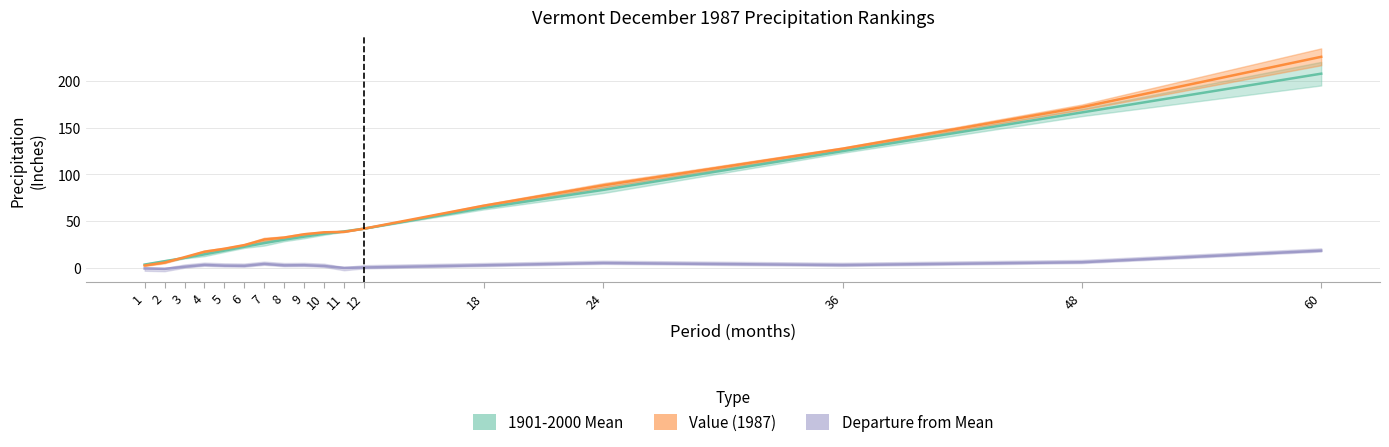

Which category has the highest value across all series?

60